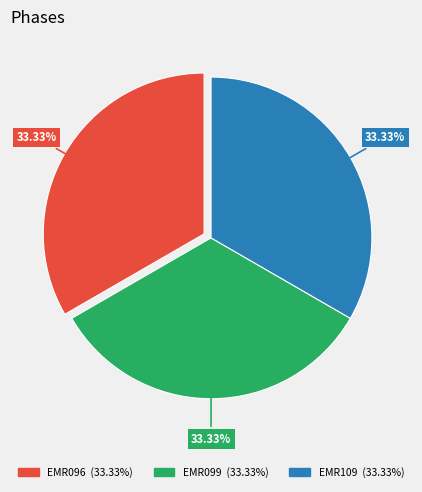

How many segments does this pie chart have?

3